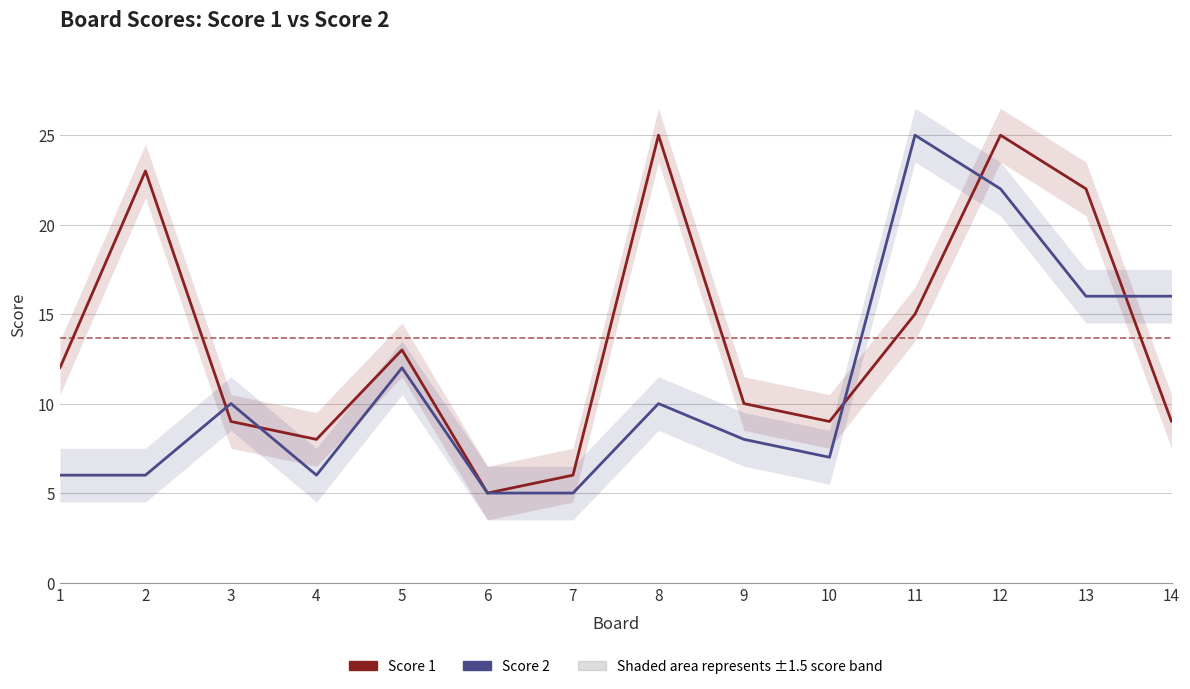

Which series has the widest spread of values?

Score 1